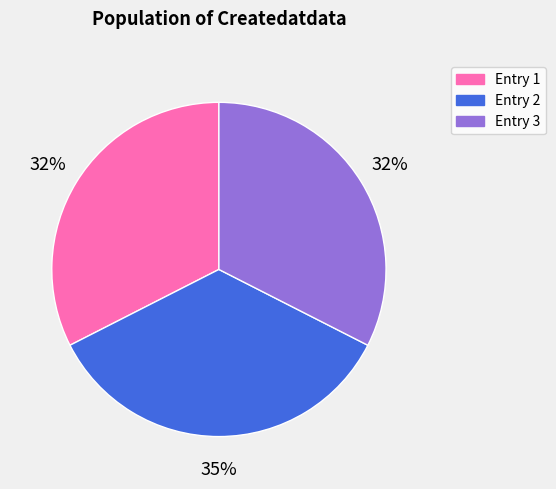

What percentage is the Entry 3 slice, to the nearest percent?

32%